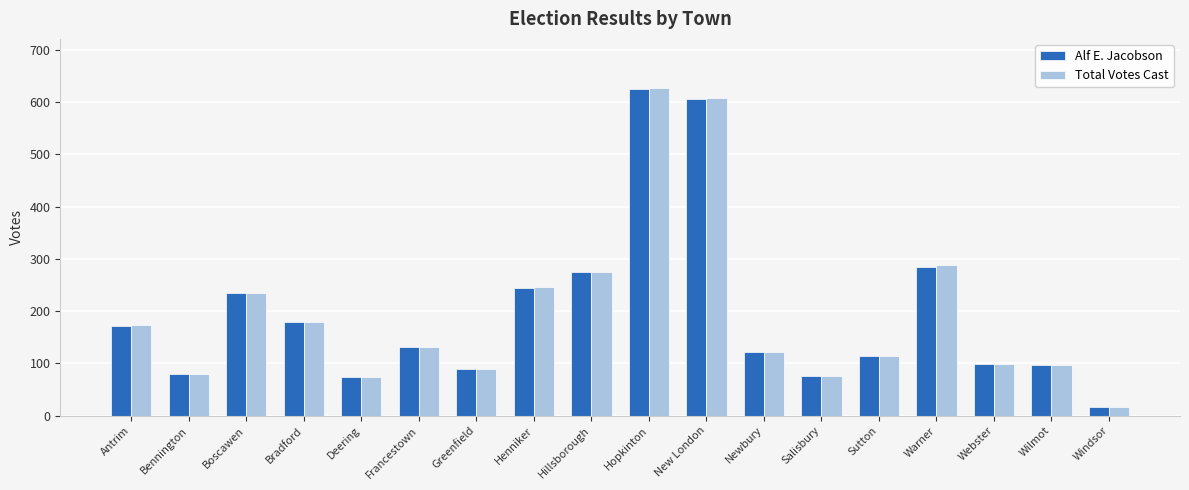

Is the value of Total Votes Cast at Warner greater than the value of Alf E. Jacobson at Hillsborough?

Yes